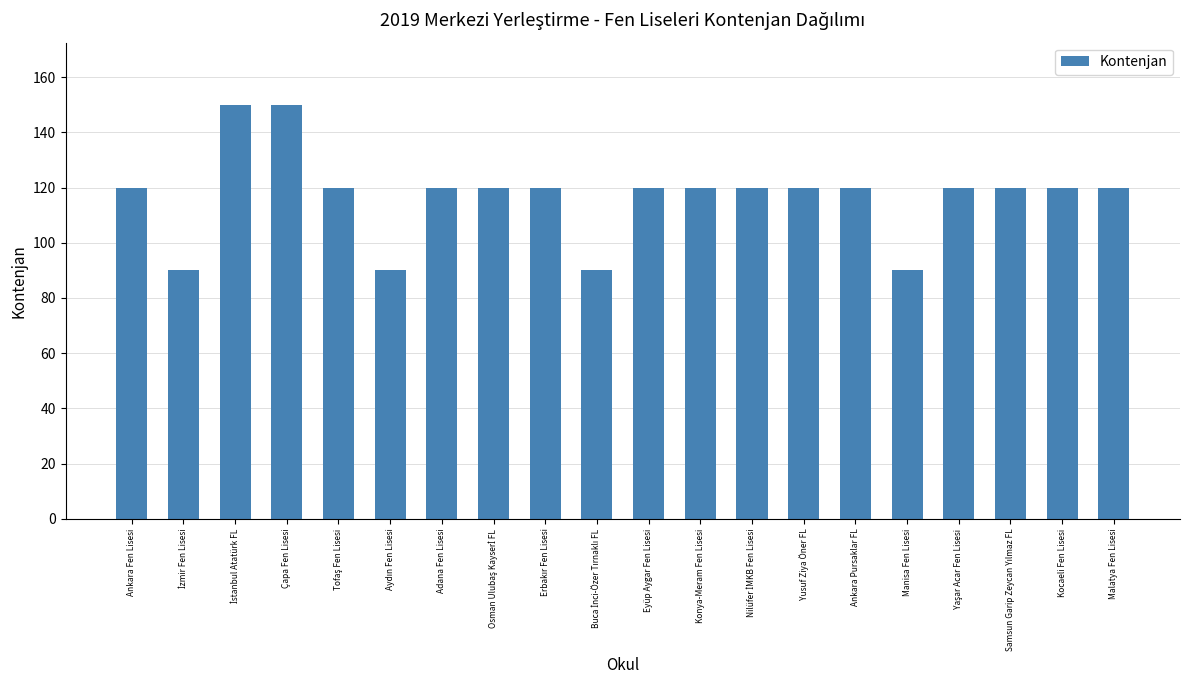

Is it true that the value at Adana Fen Lisesi is 120?

True